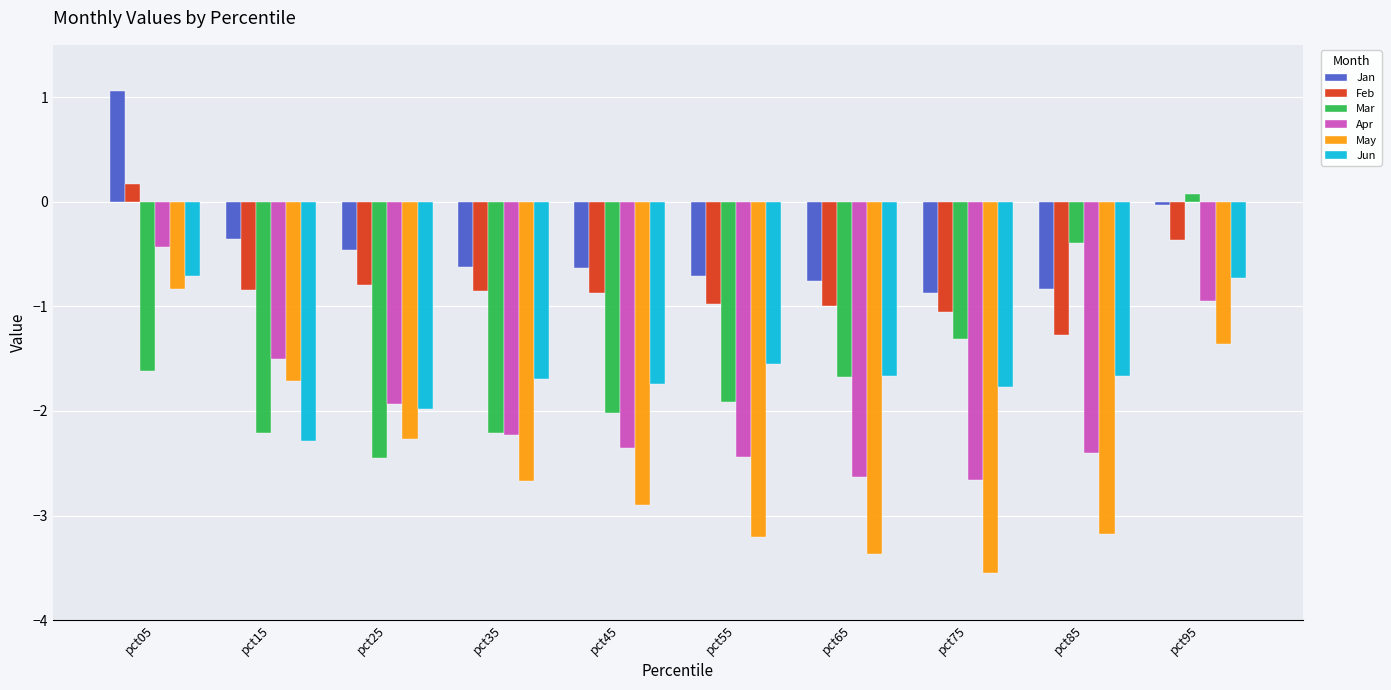

What is the difference between the highest and lowest values at pct85?

2.8